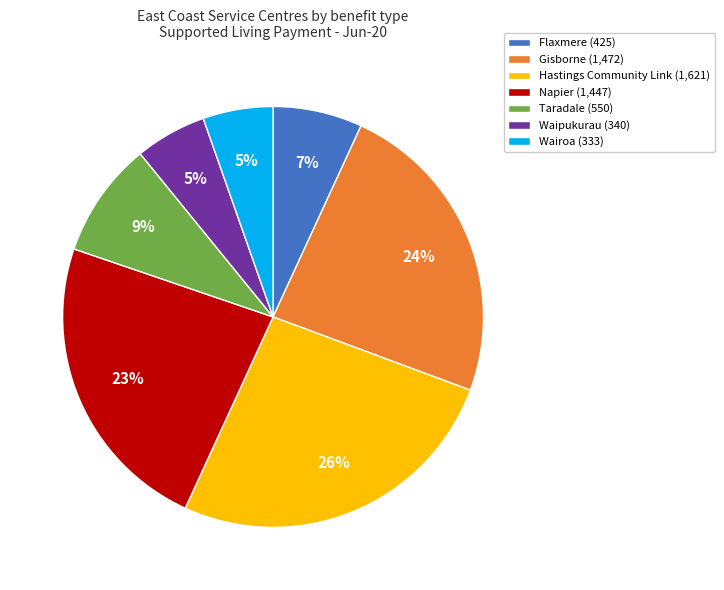

To the nearest percent, what percentage of the pie is Napier?

23%